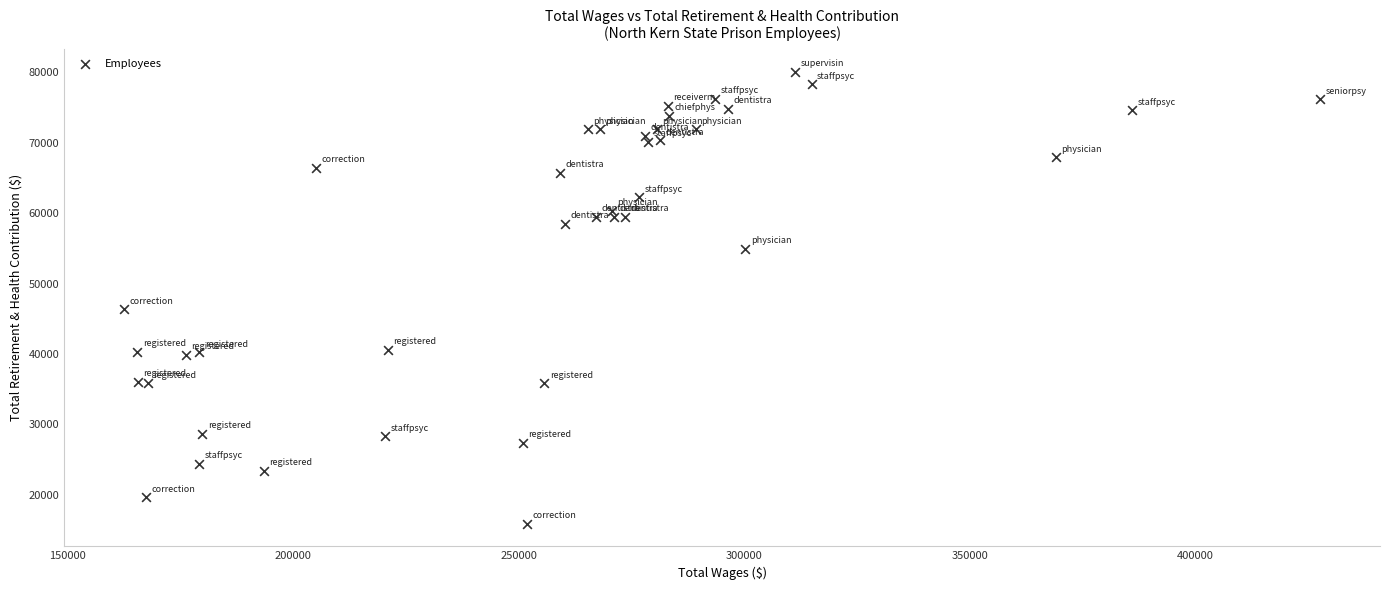

What Y value in the scatter plot is closest to 47977?

46331.2